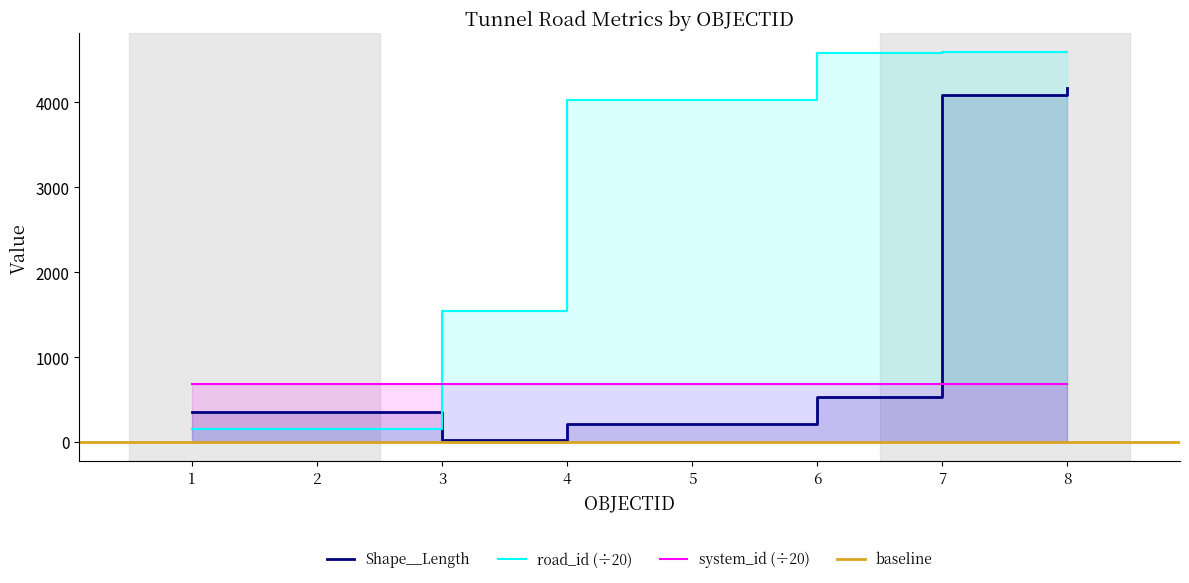

What is the average value of the system_id series?

683.7